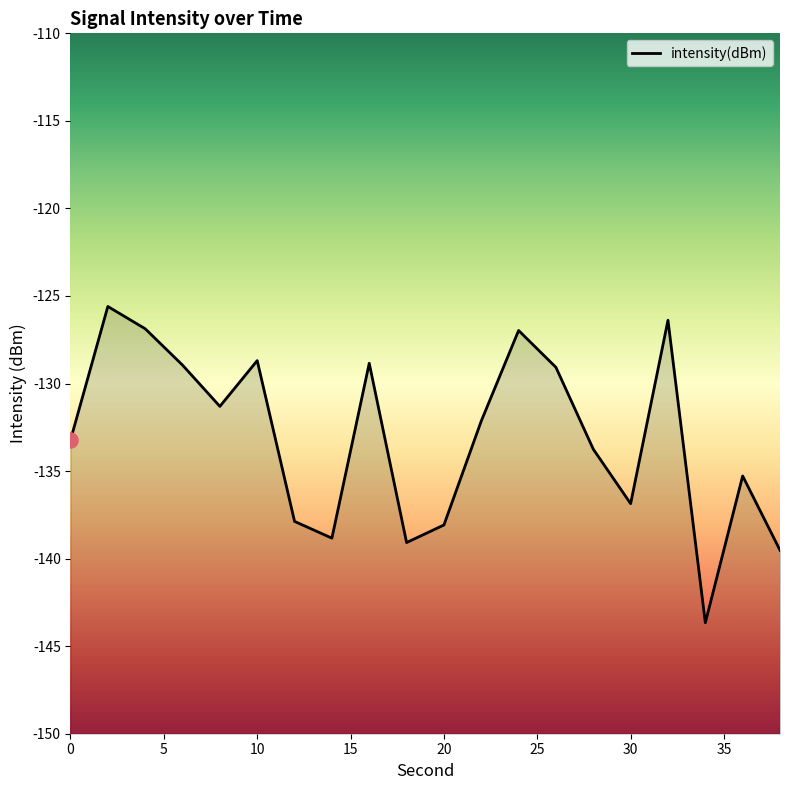

Which has a higher value, 34 or 6?

6